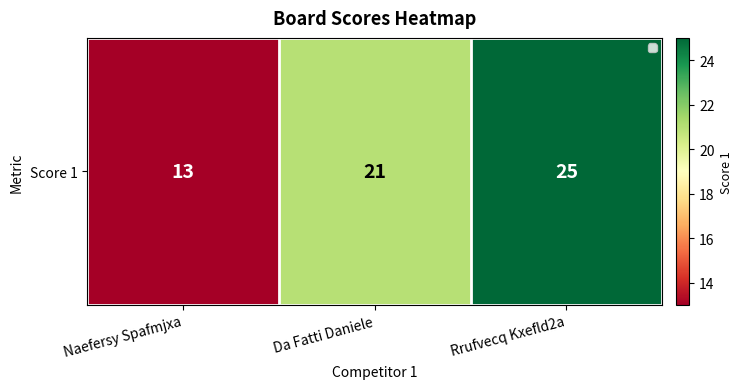

List the labels in order of value, smallest first.

Naefersy Spafmjxa, Da Fatti Daniele, Rrufvecq Kxefld2a